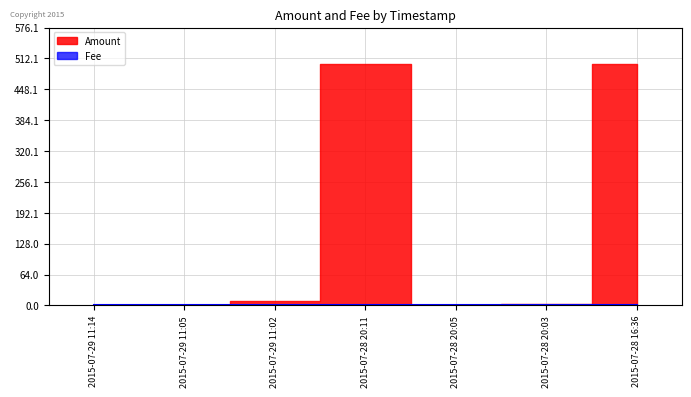

Rank the series by their average value, from lowest to highest.

Fee, Amount